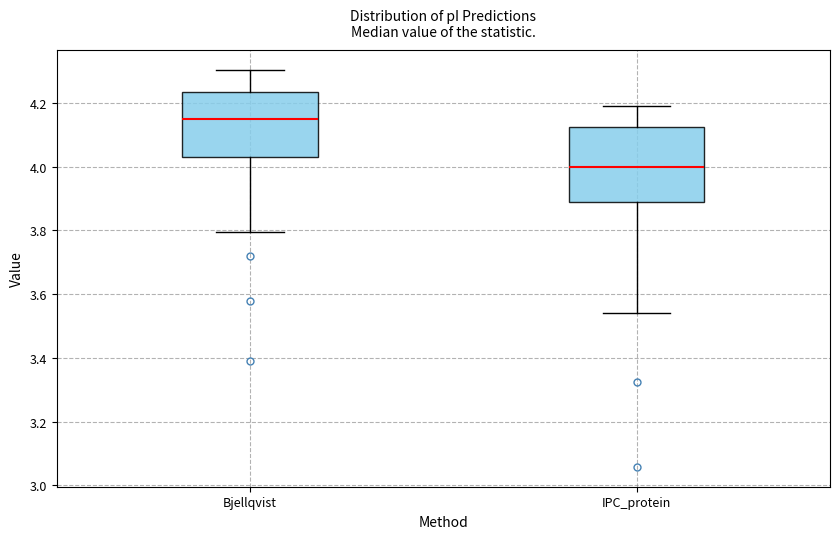

Comparing the boxes themselves (not the whiskers), which one is the tallest?

IPC_protein